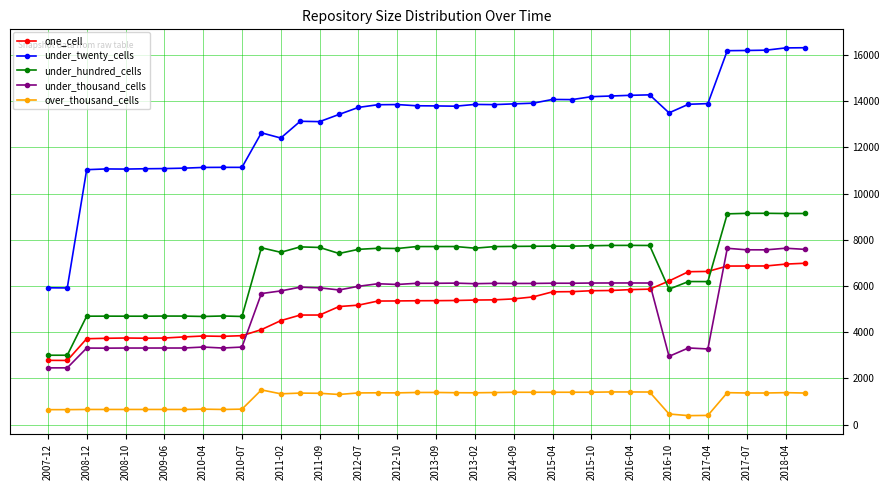

What is the value of the over_thousand_cells point at the 26th from the left?

1402